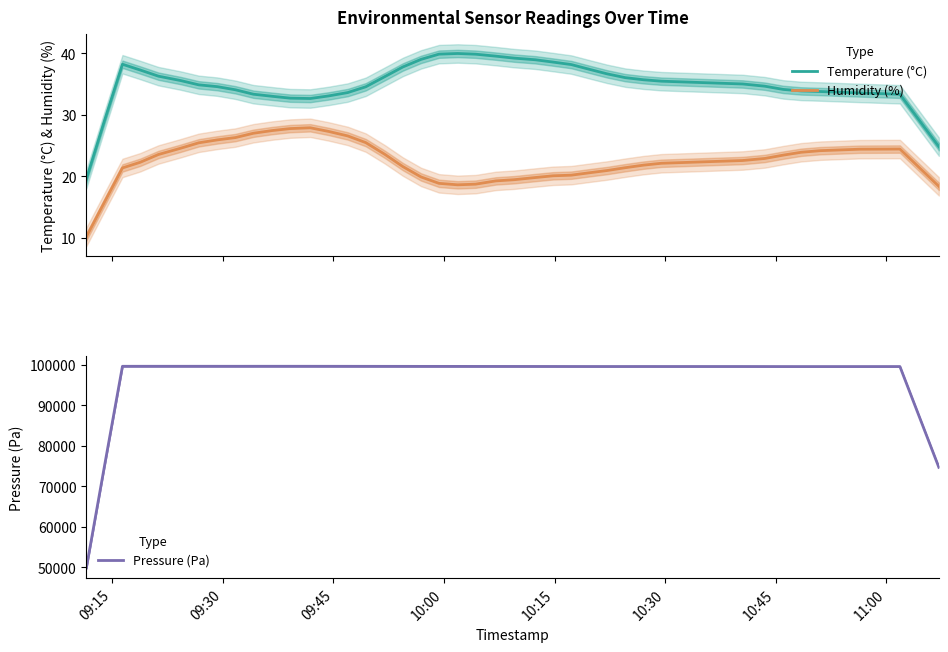

Reading left to right, extract all data points from this chart.

Temperature (°C): 19.6	29.0	38.2	37.3	36.3	35.6	34.9	34.6	34.1	33.4	33.0	32.7	32.7	33.1	33.6	34.6	36.2	37.8	39.0	39.9	40.0	39.9	39.6	39.2	39.0	38.6	38.2	37.4	36.7	36.1	35.7	35.5	35.0	34.7	34.1	33.9	33.8	33.6	33.4	24.9
Humidity (%): 10.2	15.8	21.4	22.3	23.6	24.6	25.5	25.9	26.3	27.0	27.5	27.8	27.9	27.3	26.6	25.5	23.6	21.6	19.9	18.9	18.6	18.8	19.3	19.5	19.8	20.1	20.2	20.6	21.0	21.4	21.8	22.2	22.6	22.9	23.5	23.9	24.2	24.4	24.5	18.4
Pressure (Pa): 49839.3	74759.9	99678.3	99680.9	99681.5	99679.9	99681.7	99680.1	99679.5	99681.5	99682.6	99681.9	99680.3	99677.6	99674.2	99668.8	99664.8	99662.0	99656.6	99655.1	99653.3	99648.1	99645.8	99643.4	99639.5	99636.1	99630.9	99627.3	99625.7	99626.8	99629.9	99627.5	99625.6	99619.4	99613.5	99611.8	99612.3	99614.1	99617.9	74715.0